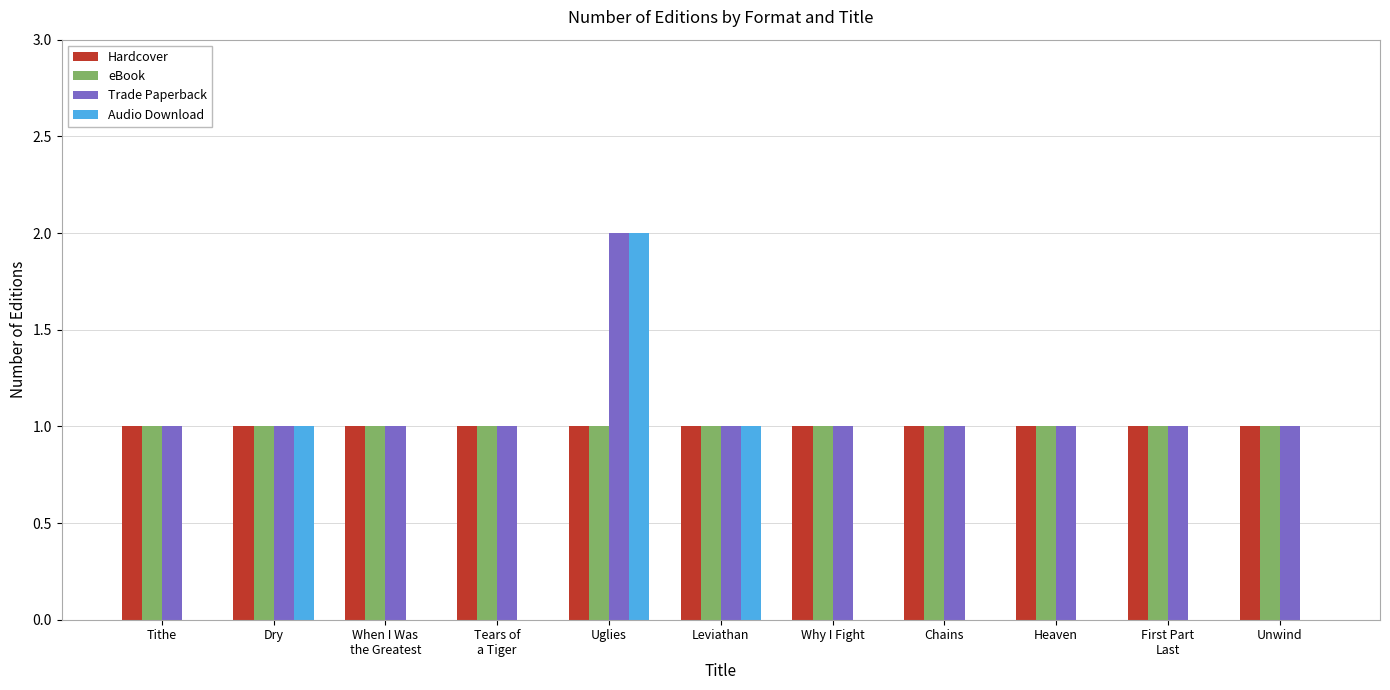

At which category is the sum across all series the highest?

Uglies